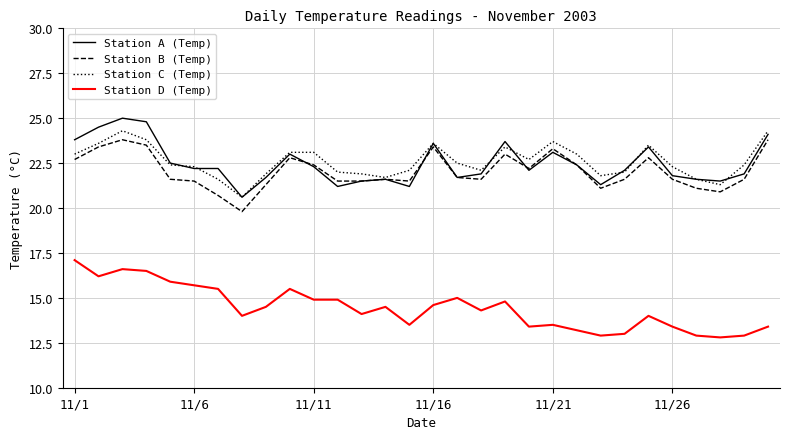

True or false: Station B (Temp) and Station D (Temp) cross at least once.

False